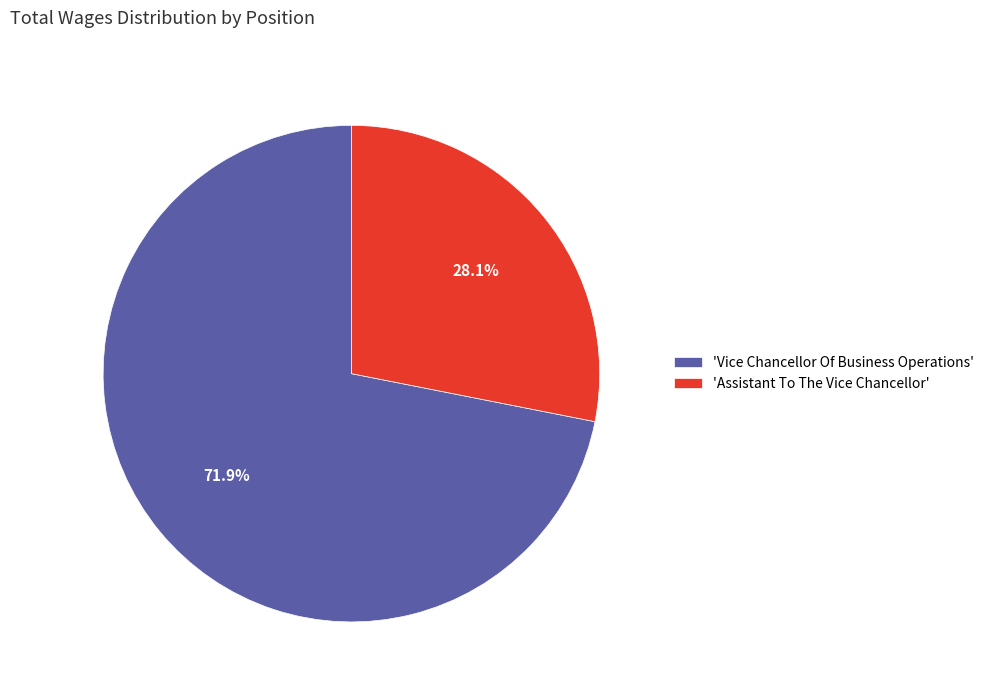

What is the majority slice?

'Vice Chancellor Of Business Operations'